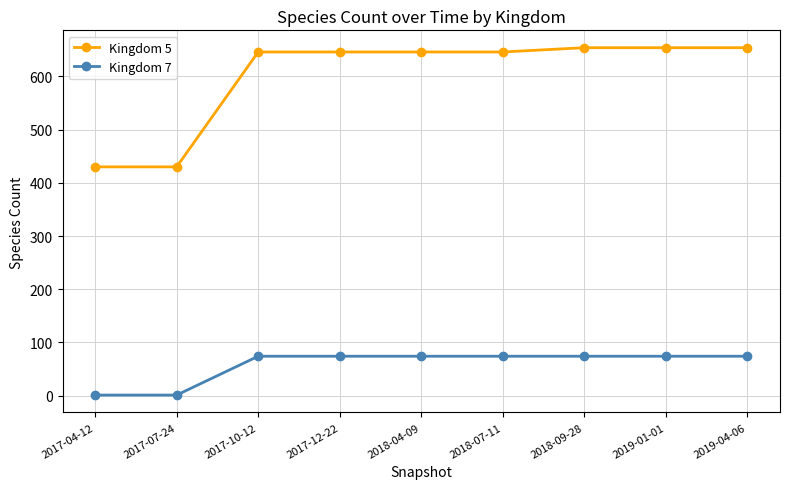

Is the value of Kingdom 7 at 2017-07-24 greater than the value of Kingdom 5 at 2017-10-12?

No